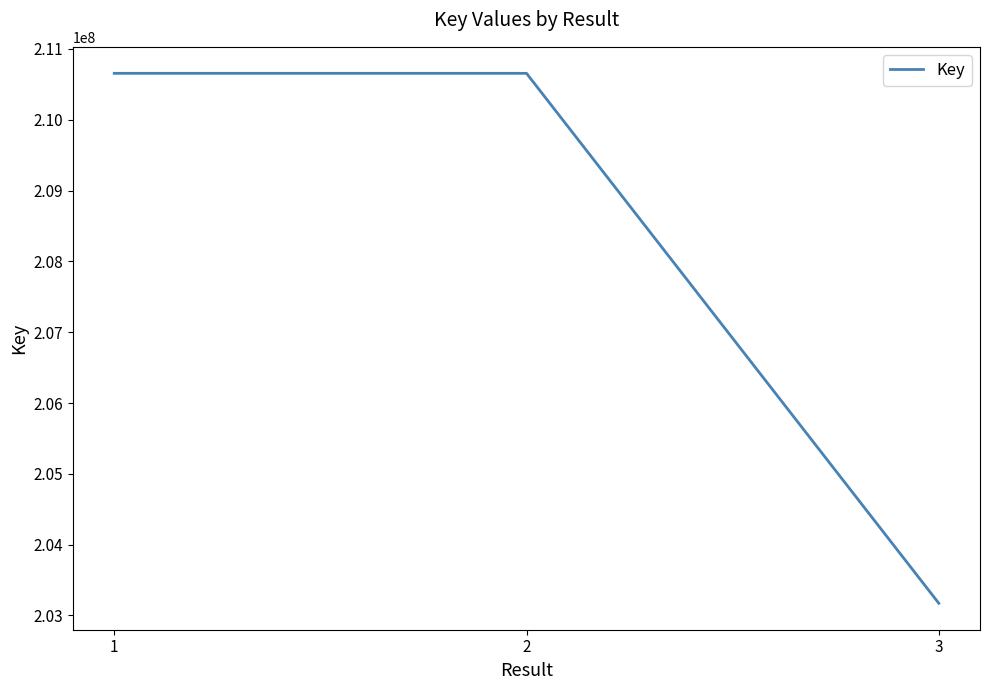

How many categories are shown in the chart?

3